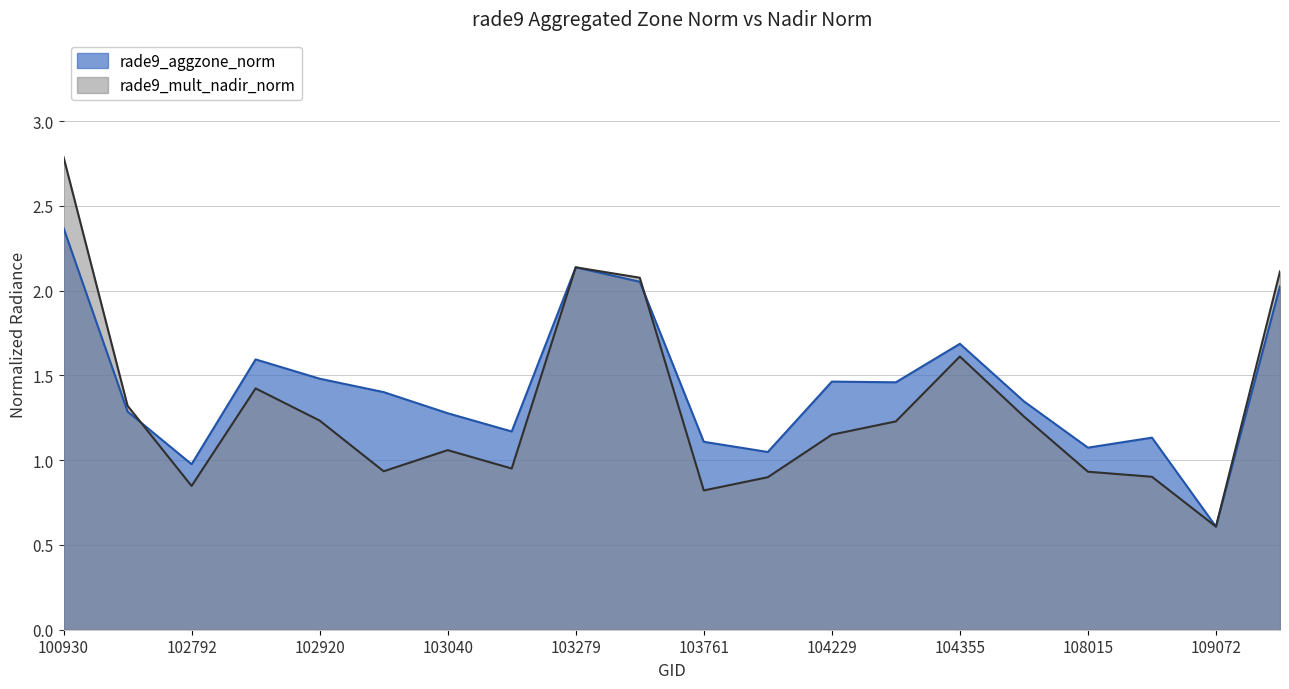

True or false: rade9_mult_nadir_norm has a value of 0.9 at 108899.

True